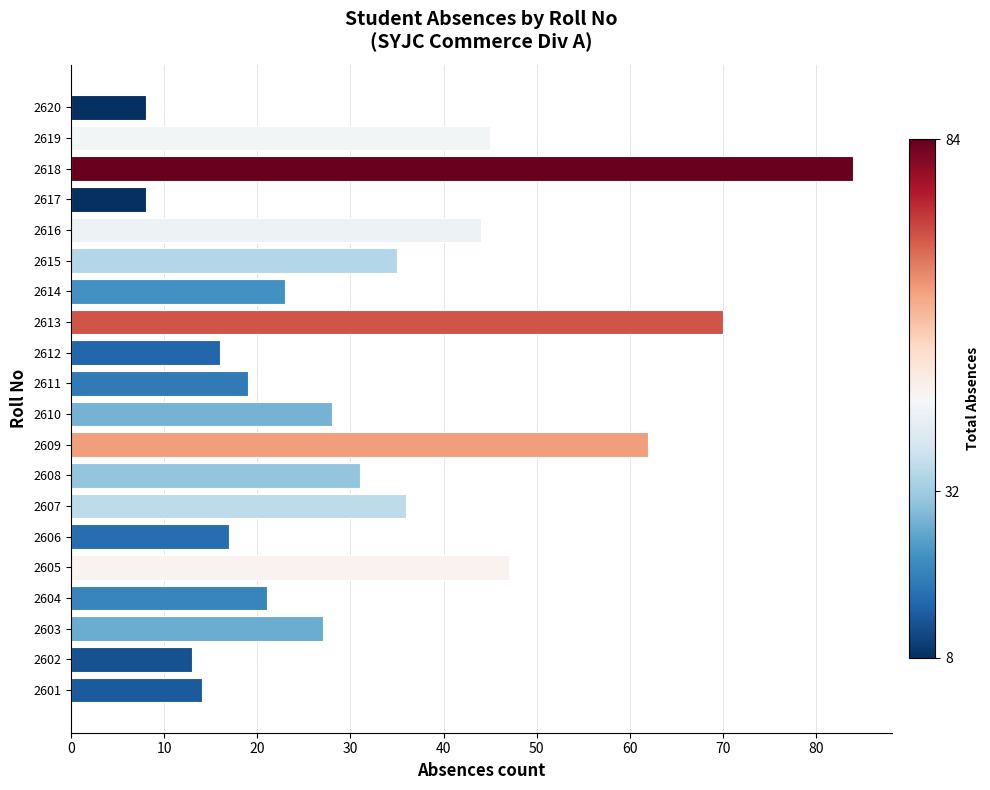

What is the ratio of the value at 2610 to the value at 2609?

0.5